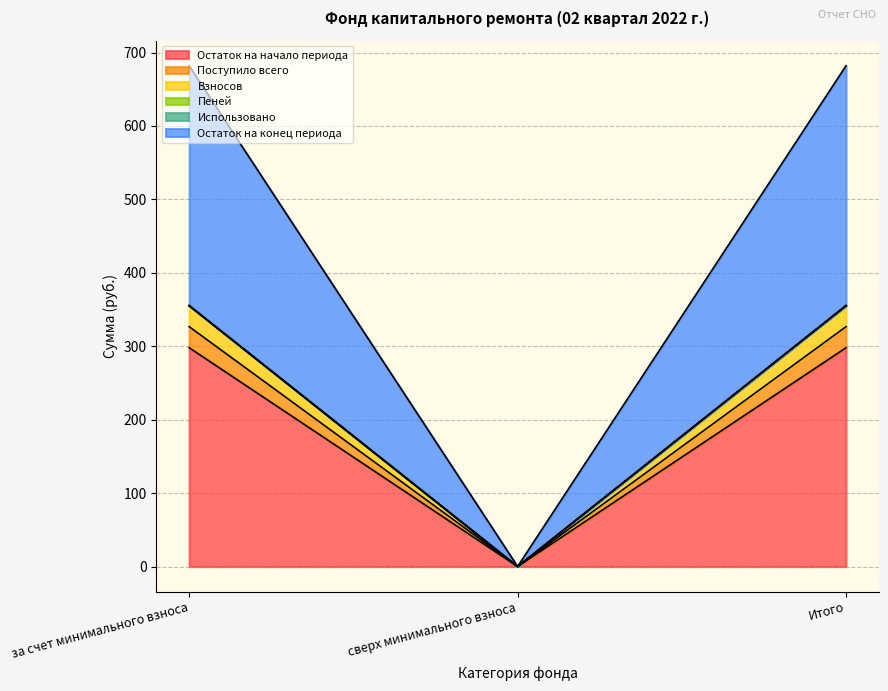

What is the greatest value displayed?

682.0